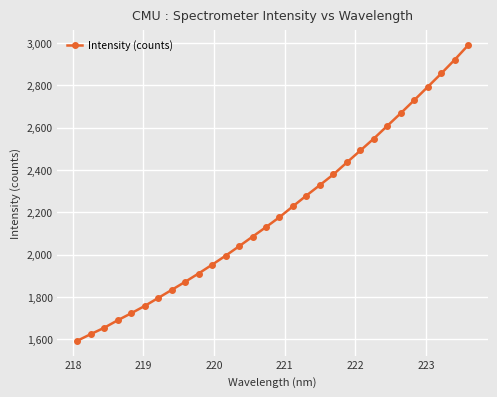

Reading left to right, extract all data points from this chart.

1591.8	1623.2	1653.3	1688.7	1721.9	1756.4	1794.1	1832.2	1870.5	1910.2	1951.5	1994.0	2038.7	2084.2	2129.6	2176.5	2227.9	2278.8	2328.3	2378.6	2435.4	2491.7	2548.1	2608.3	2668.2	2729.9	2792.5	2855.6	2920.8	2989.6